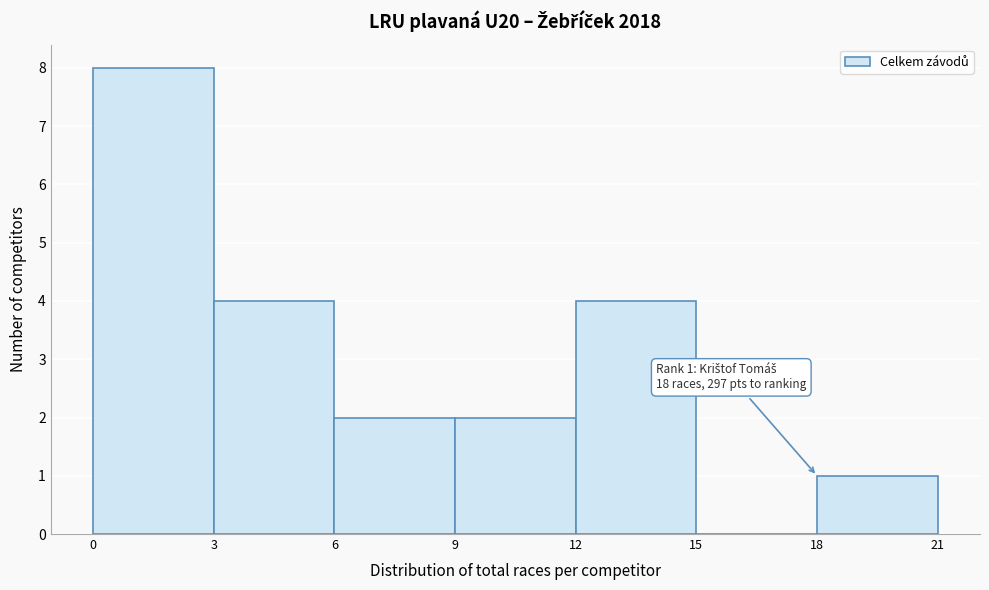

Over which range of the x-axis is the bar tallest?

0 to 3